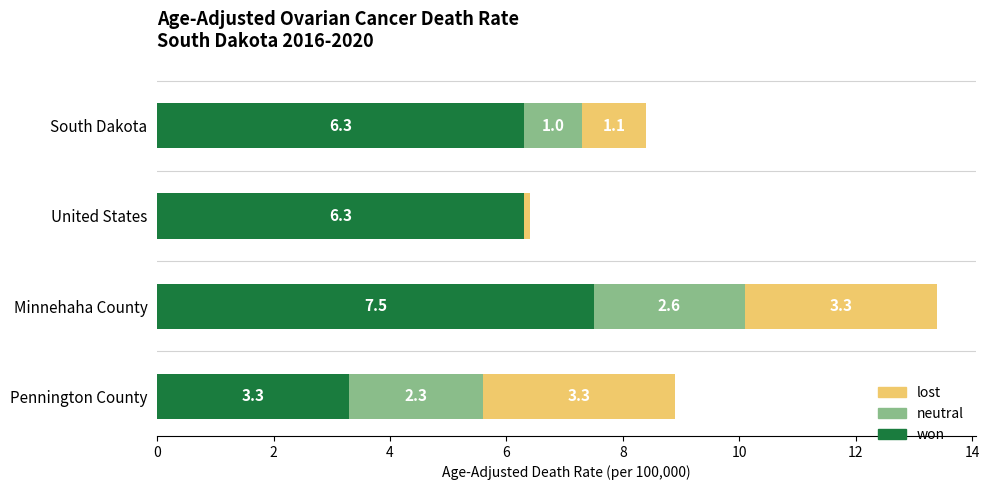

What is the highest value of the won series?

7.5